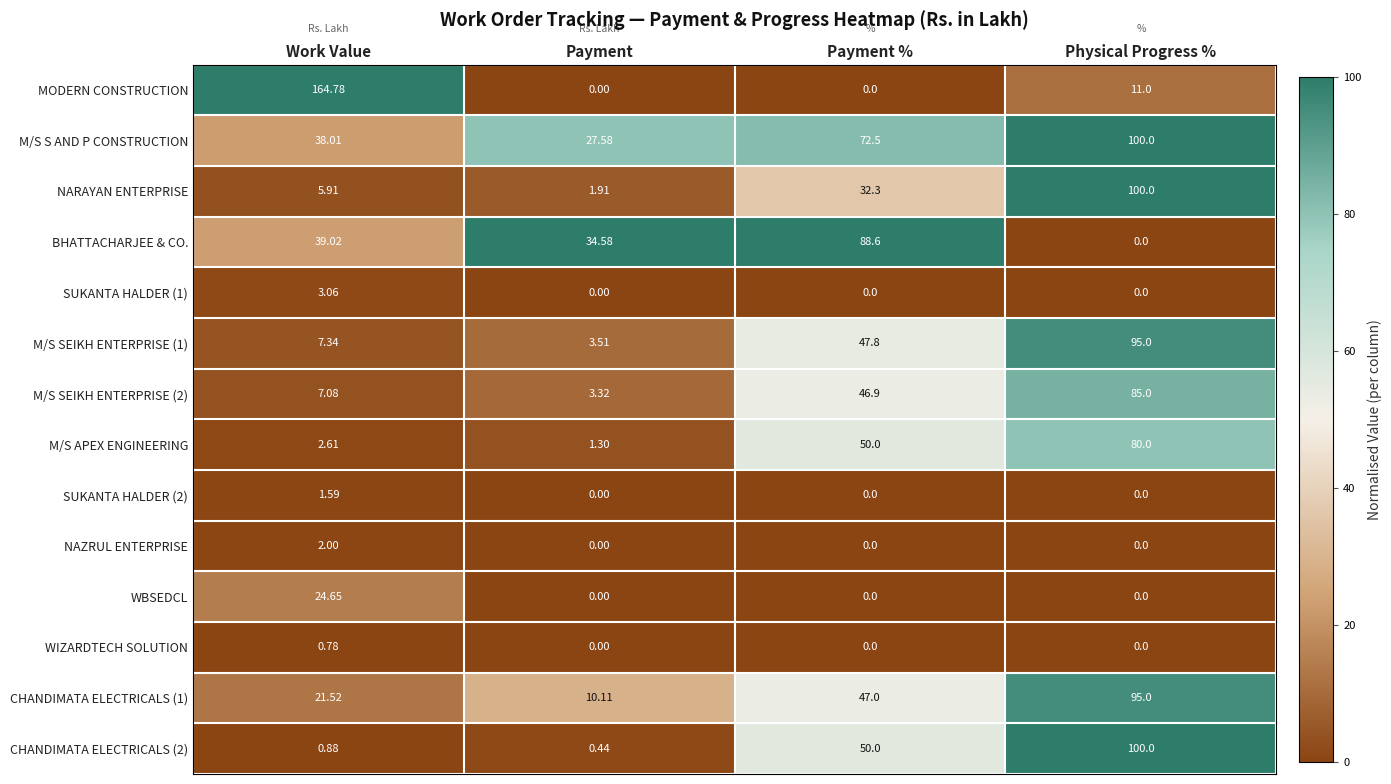

What is the spread (max minus min) of values at Physical Progress %?

100.0